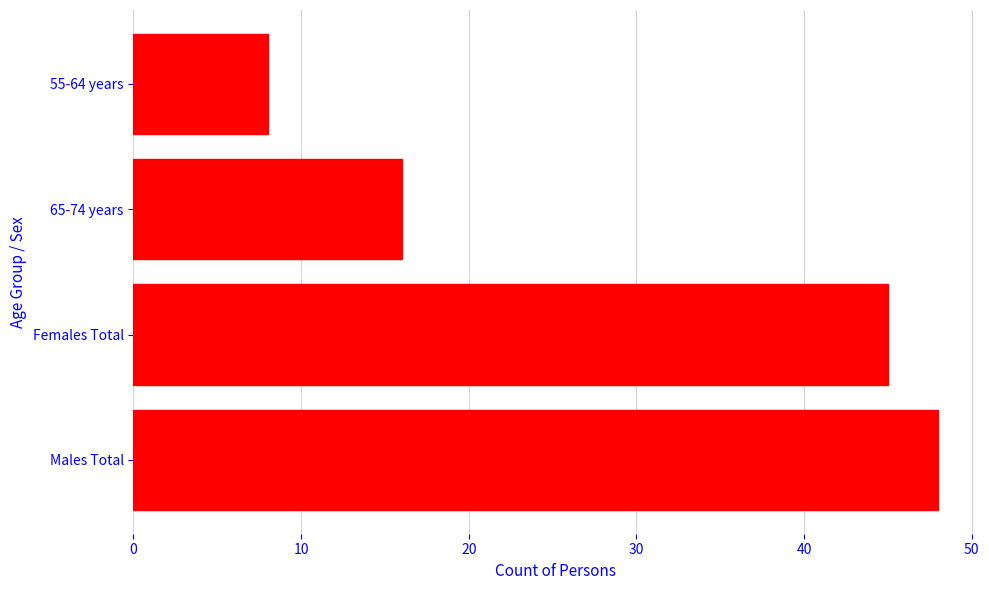

Reading bottom to top, transcribe all the data shown in this chart.

48	45	16	8